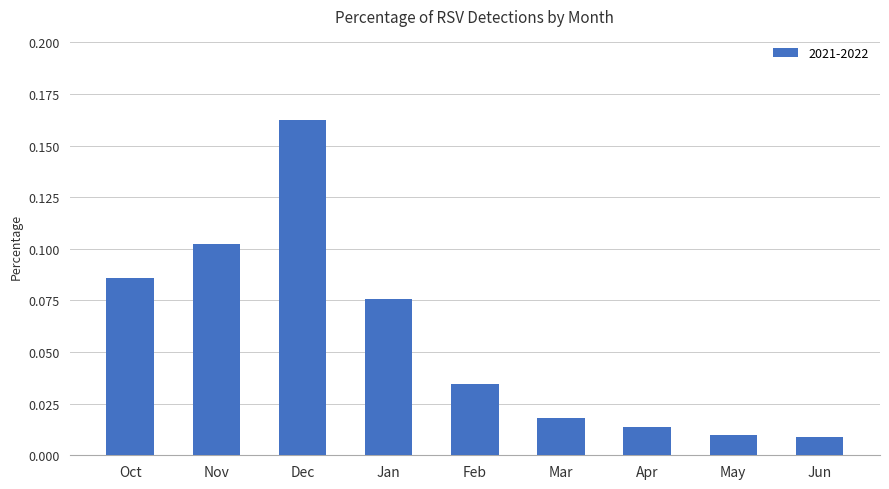

Which has a higher value, Mar or Dec?

Dec